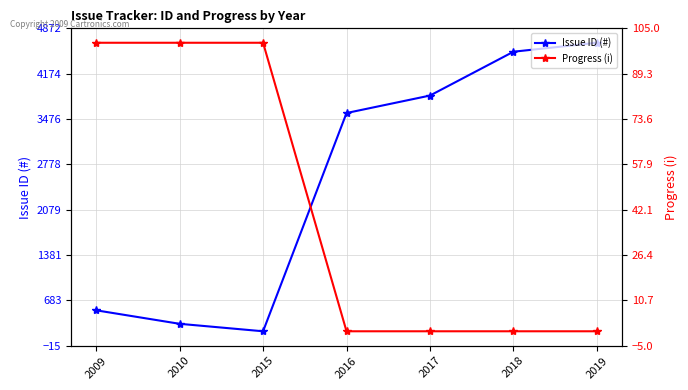

Which series changed the most between 2009 and 2019?

Issue ID (#)